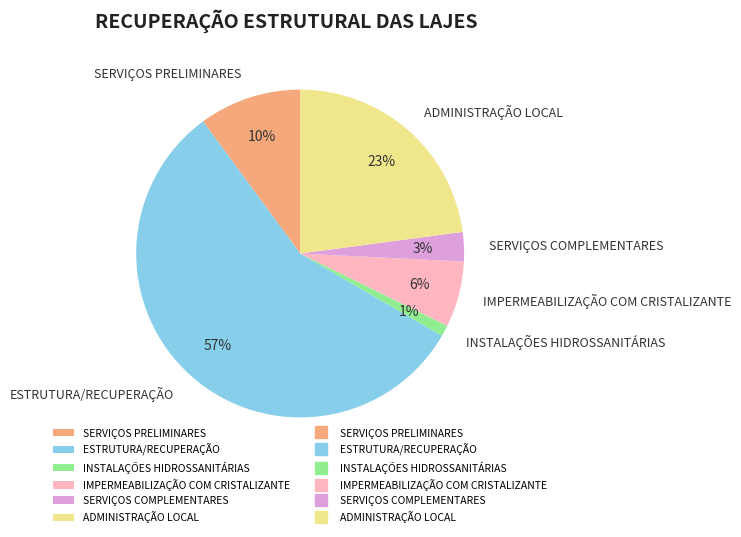

Is there any slice that represents more than half of the pie?

Yes